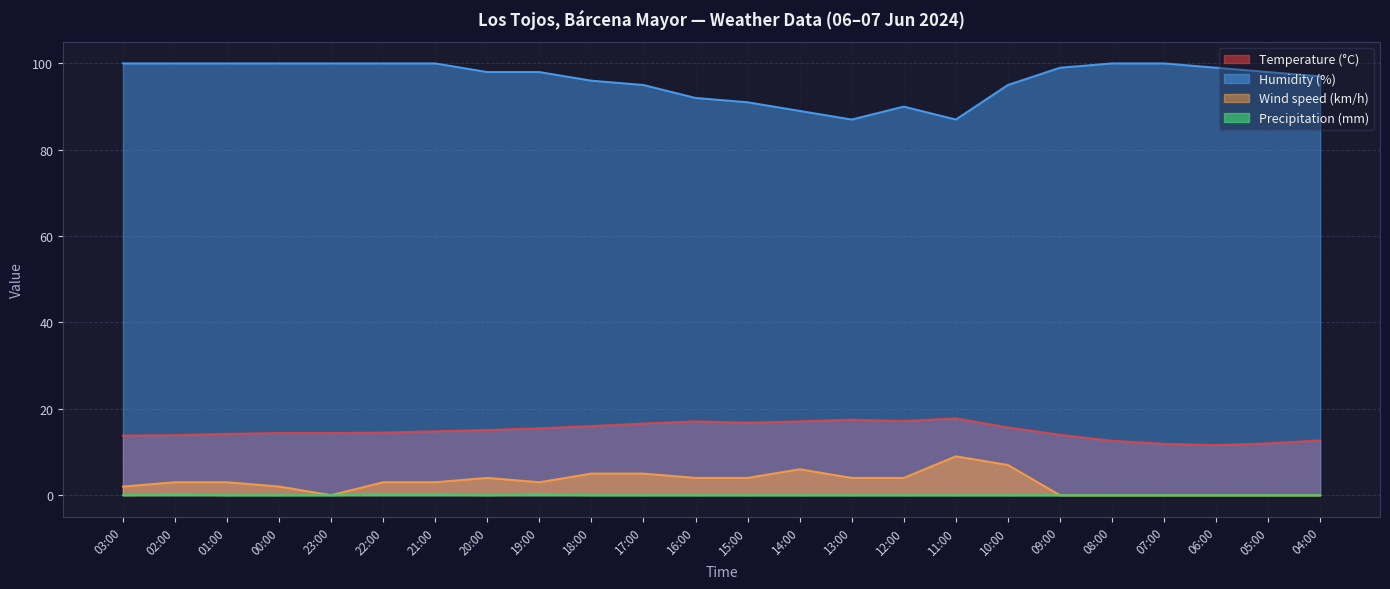

True or false: Humidity (%) and Precipitation (mm) intersect in this chart.

False